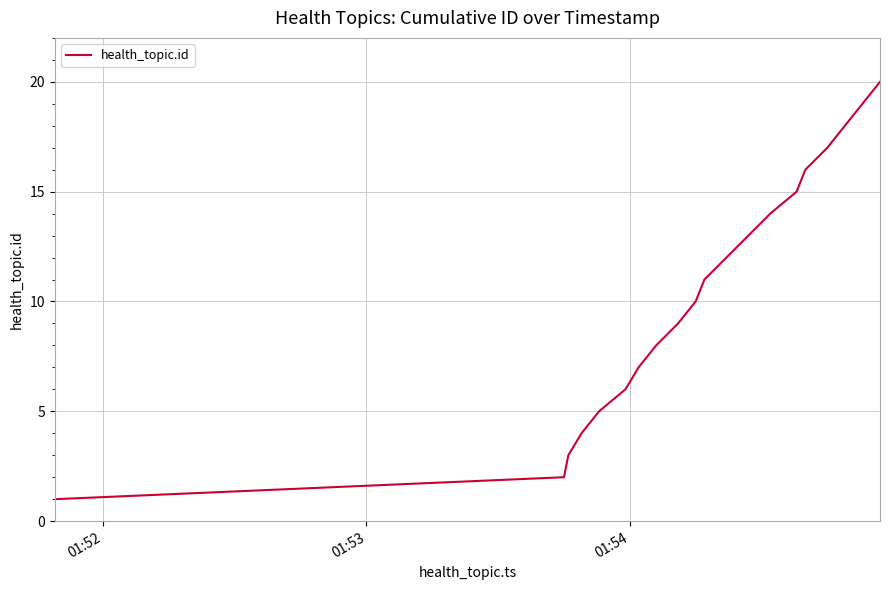

How many lines are shown in the chart?

1